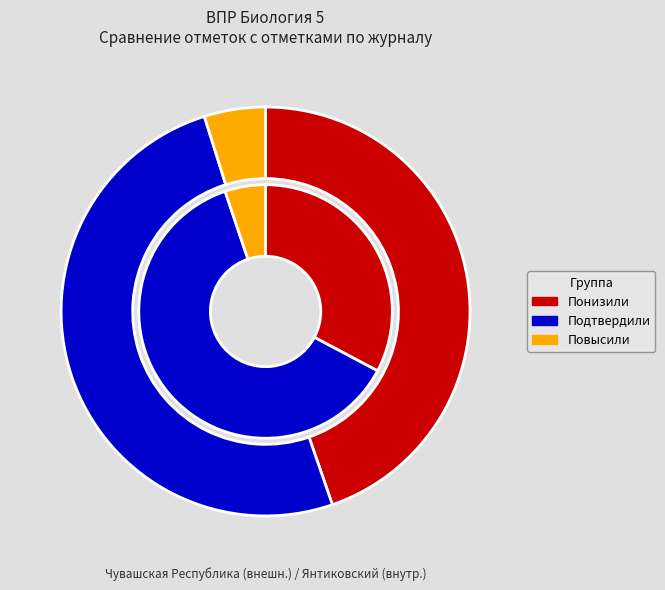

Count the number of slices in the pie.

3